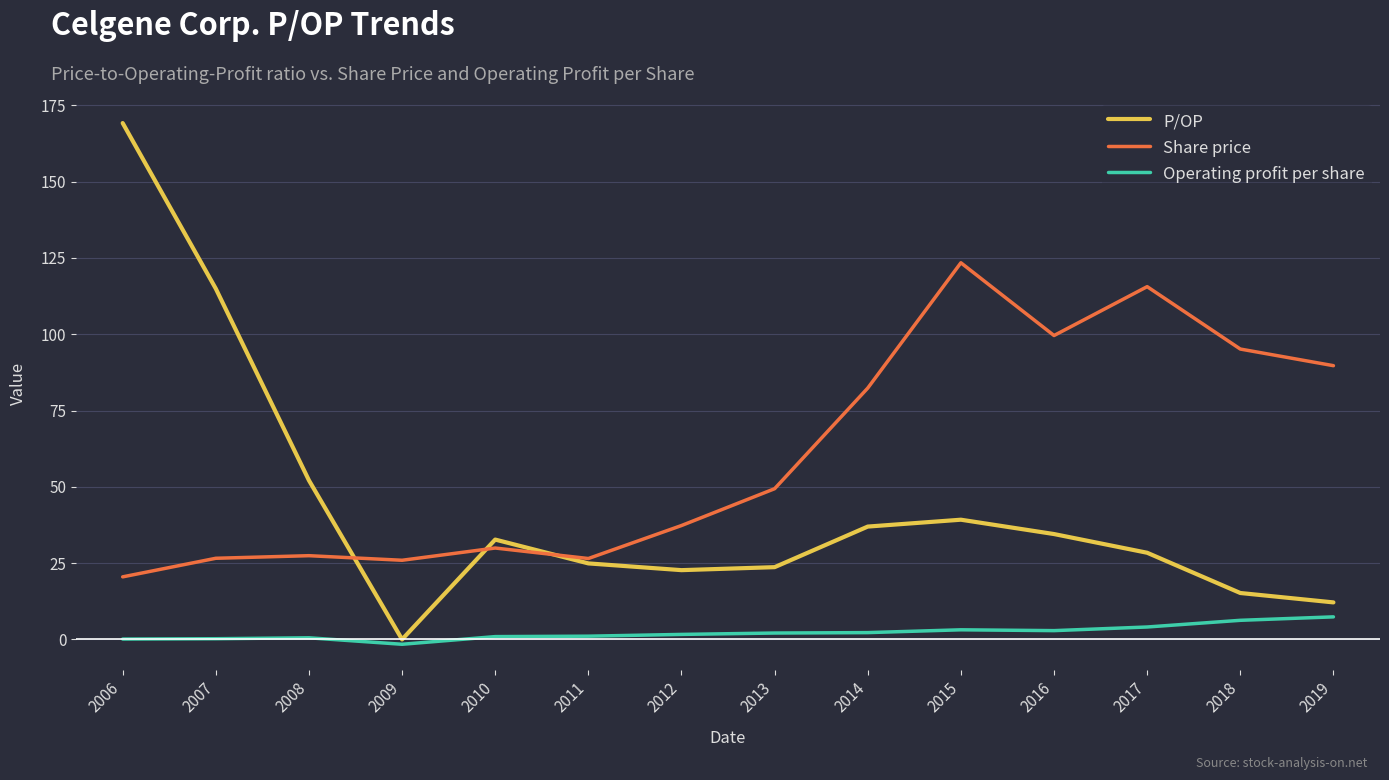

Which series changed the most between 2009 and 2017?

Share price